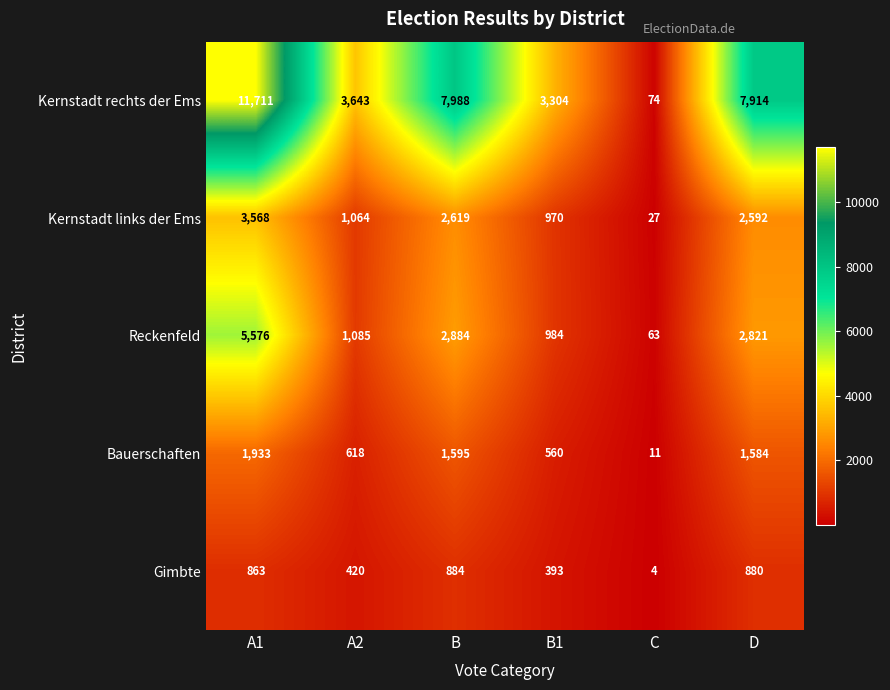

Which series changed the most between B and B1?

Kernstadt rechts der Ems